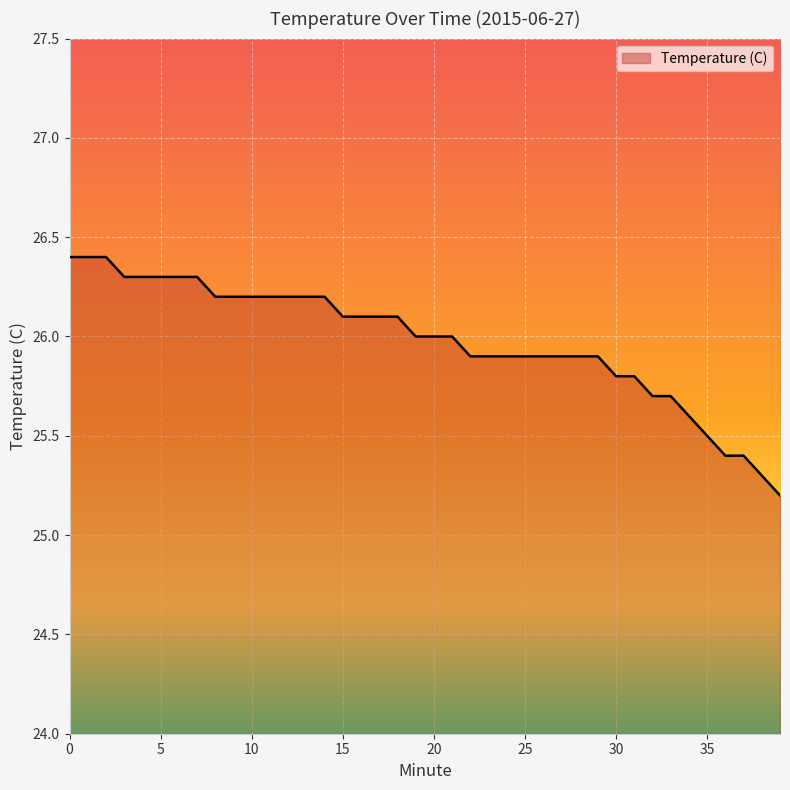

What is the greatest value displayed?

26.4